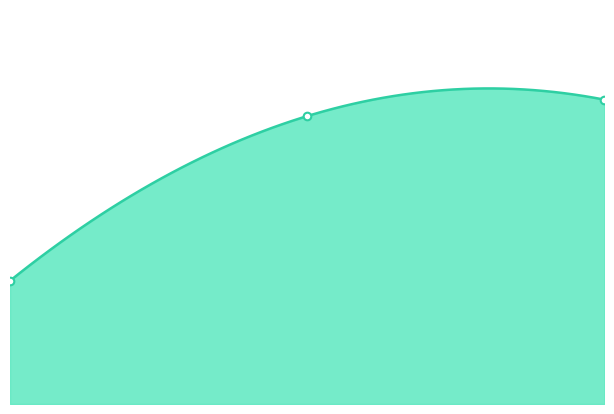

Approximately how many times larger is the value at 1.00 compared to 2.00?

0.9